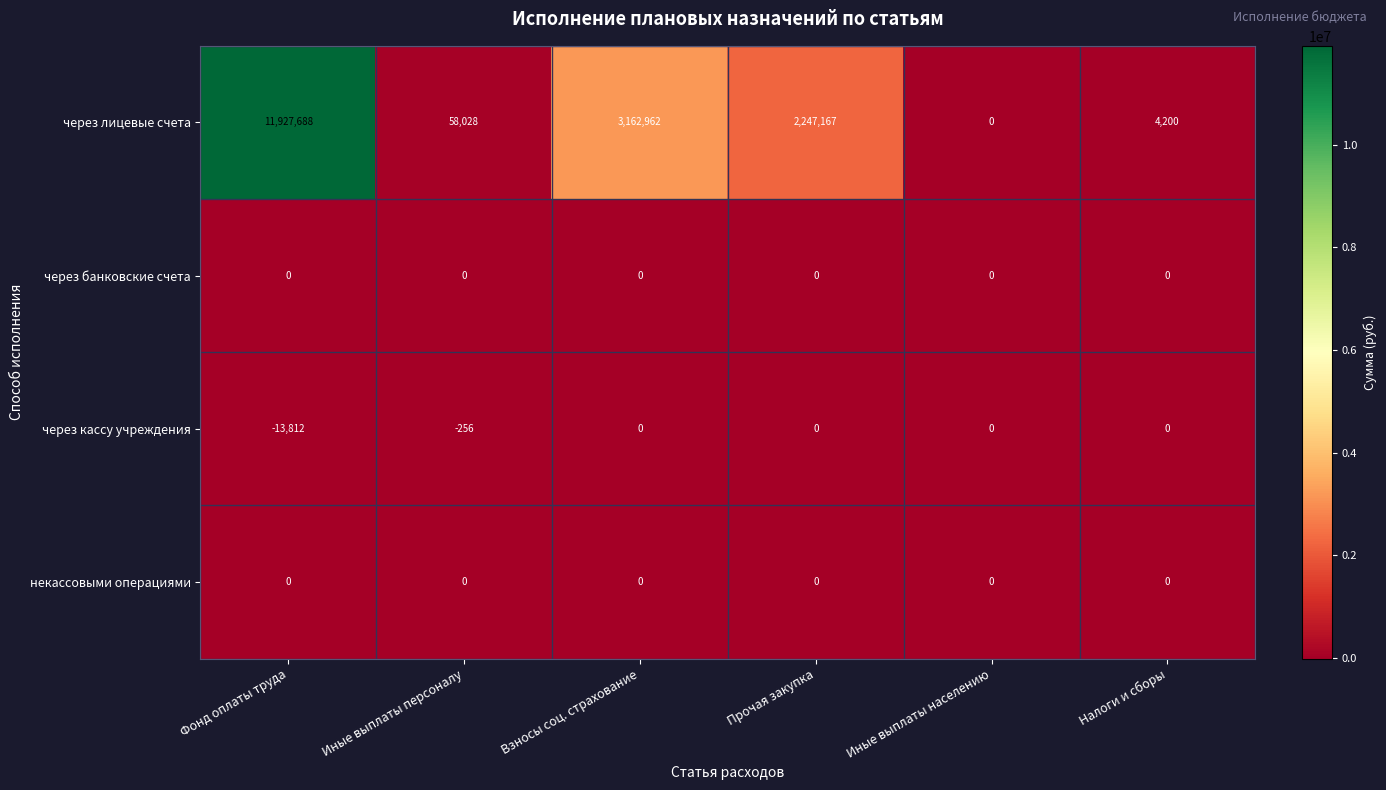

Which series has the largest range (max minus min)?

через лицевые счета